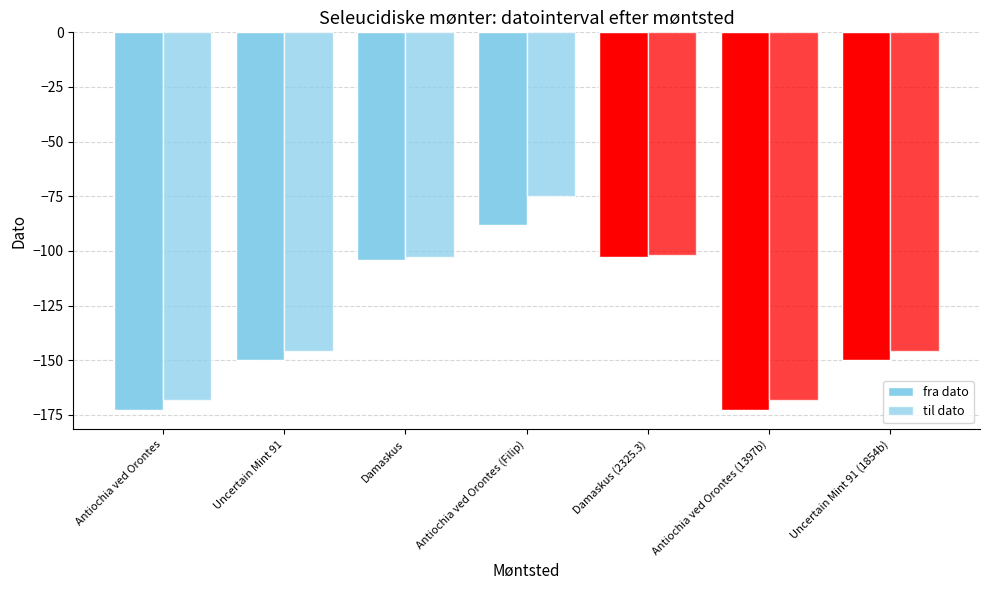

Reading left to right, list all the values displayed in this chart.

fra dato: Antiochia ved Orontes=-173	Uncertain Mint 91=-150	Damaskus=-104	Antiochia ved Orontes (Filip)=-88	Damaskus (2325.3)=-103	Antiochia ved Orontes (1397b)=-173	Uncertain Mint 91 (1854b)=-150
til dato: Antiochia ved Orontes=-168	Uncertain Mint 91=-146	Damaskus=-103	Antiochia ved Orontes (Filip)=-75	Damaskus (2325.3)=-102	Antiochia ved Orontes (1397b)=-168	Uncertain Mint 91 (1854b)=-146